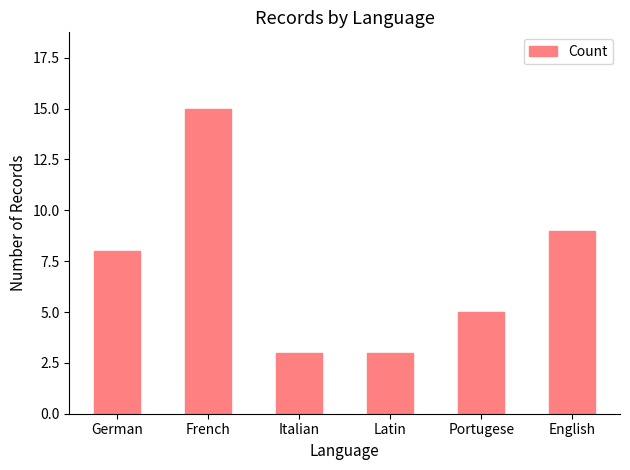

Read the value at Portugese.

5